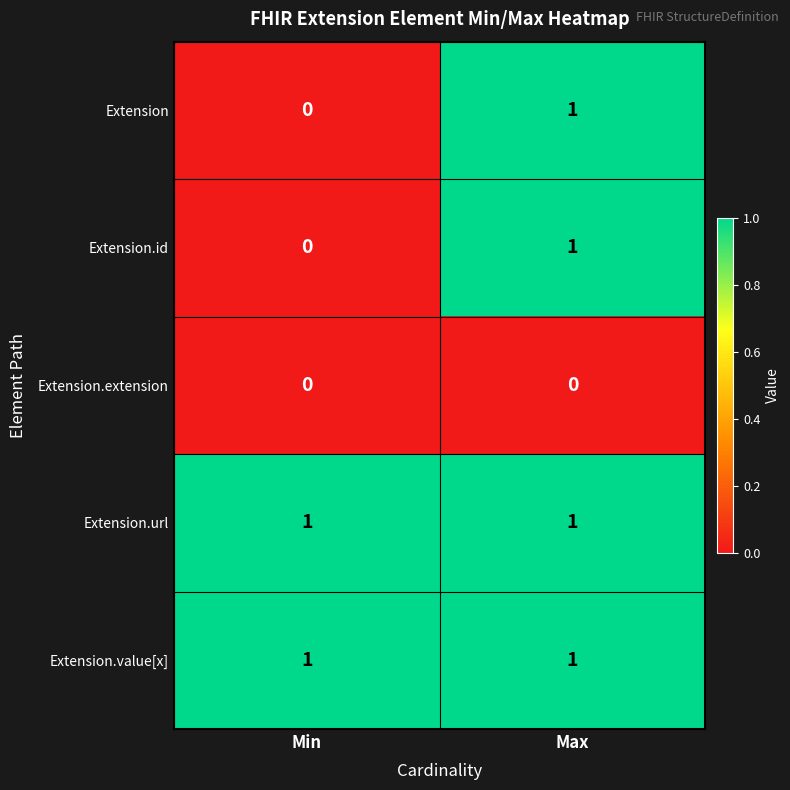

Reading left to right, extract all data points from this chart.

Extension: Min=0	Max=1
Extension.id: Min=0	Max=1
Extension.extension: Min=0	Max=0
Extension.url: Min=1	Max=1
Extension.value[x]: Min=1	Max=1